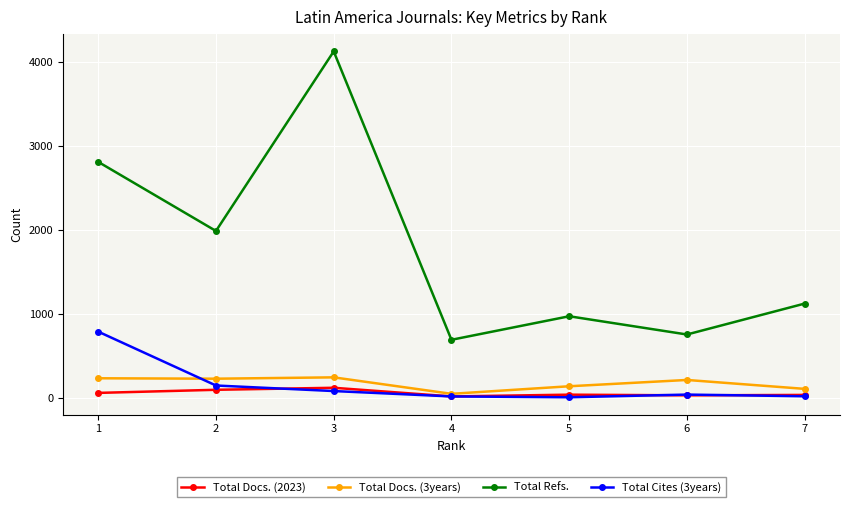

At 1, list the series in order from largest to smallest.

Total Refs., Total Cites (3years), Total Docs. (3years), Total Docs. (2023)